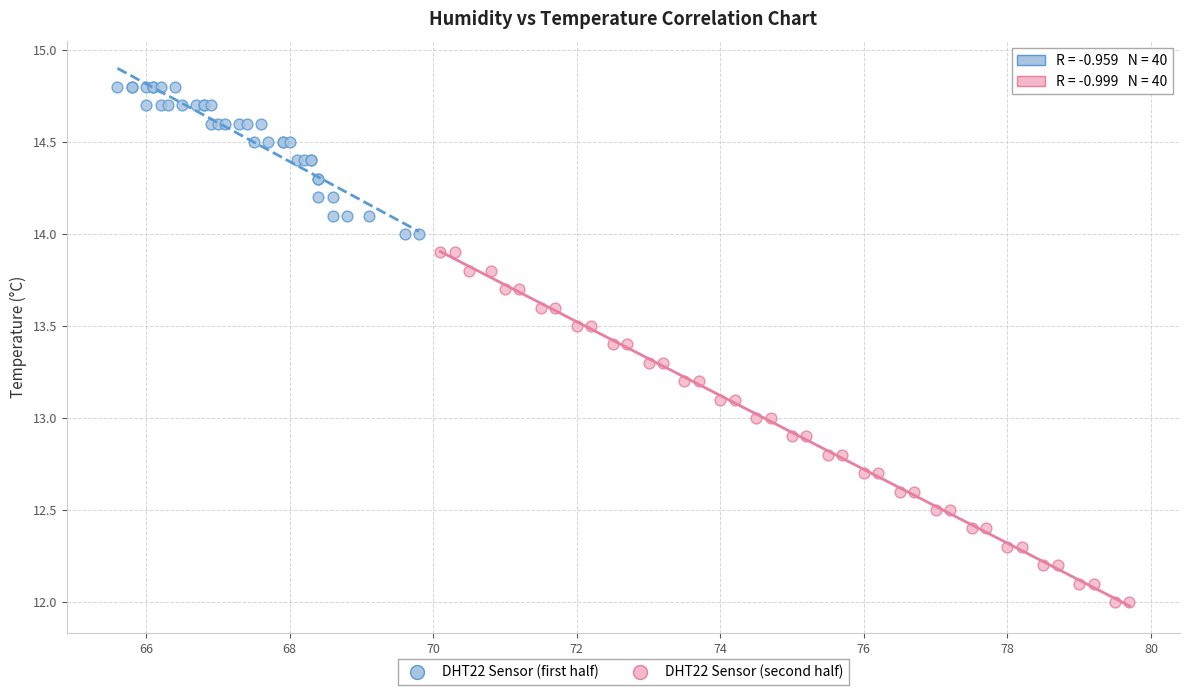

Which series reaches the maximum Y coordinate?

DHT22 Sensor (first half)